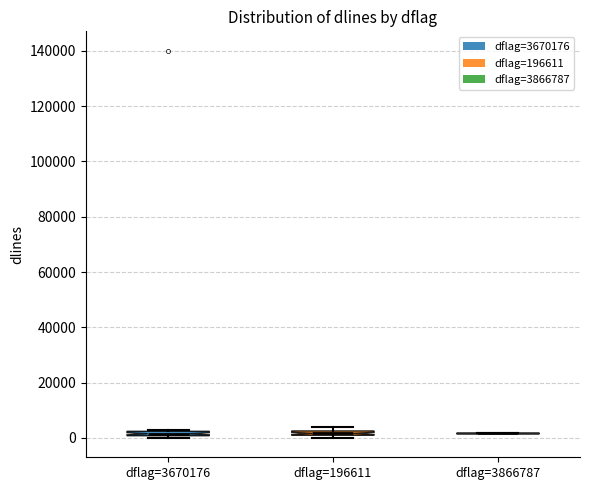

Where is the lower edge of the box for dflag=196611 on the y-axis? The values are not printed on the chart, so give them approximately, as read against the axis.

0